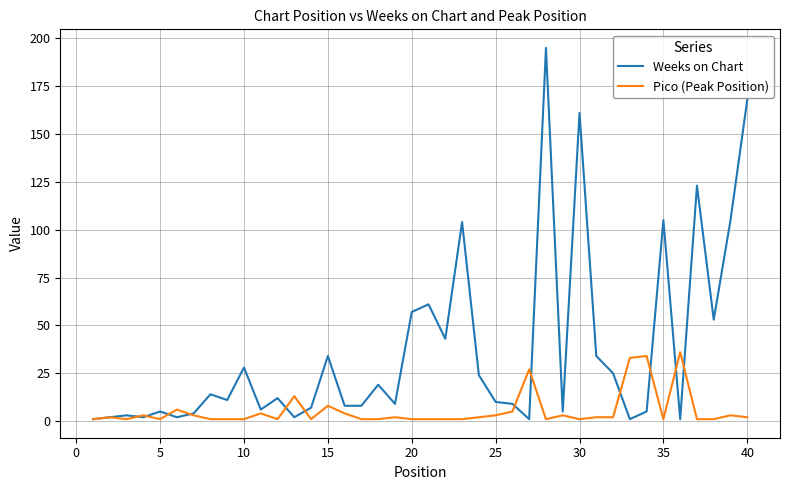

Which series has the largest range (max minus min)?

Weeks on Chart